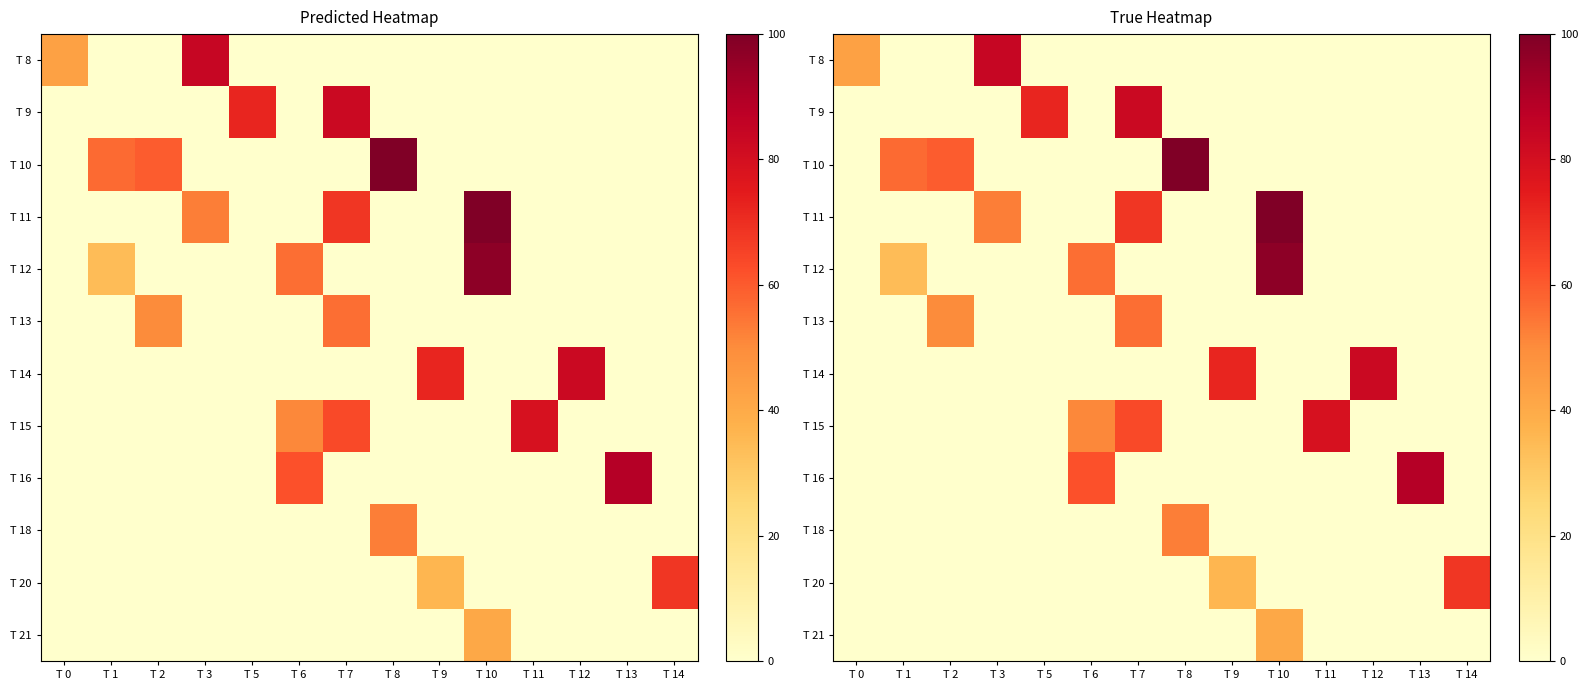

Is it true that T 14 equals 0.0 at T 5?

True